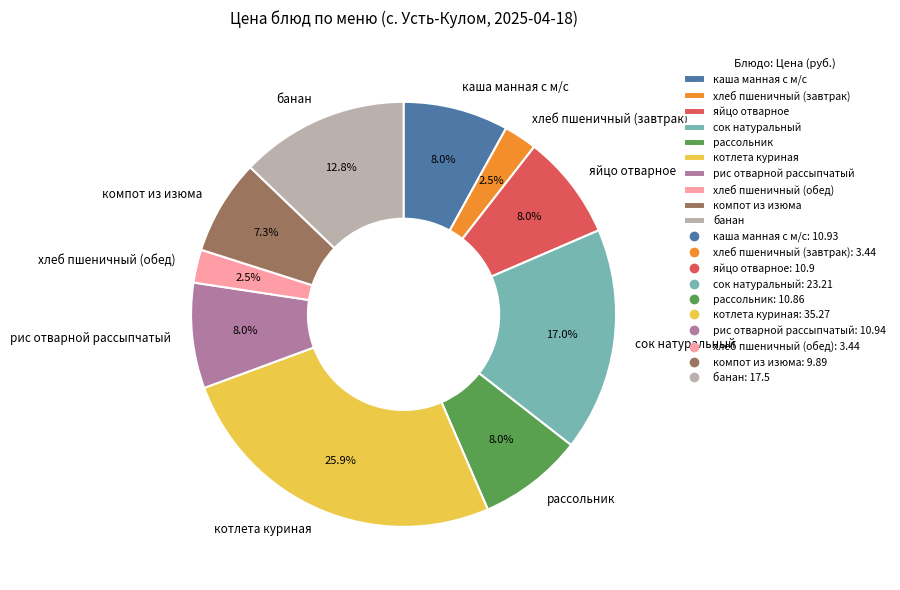

Which category has the biggest portion of the pie?

котлета куриная